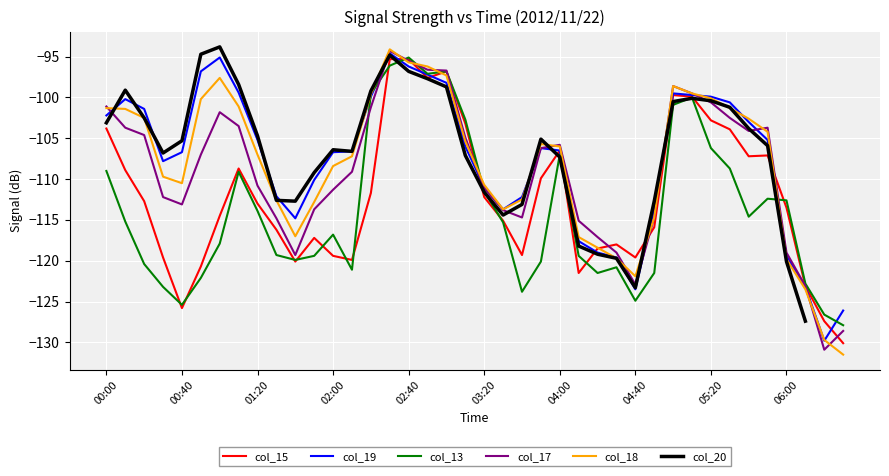

What are all the series names shown in the legend?

col_15, col_19, col_13, col_17, col_18, col_20